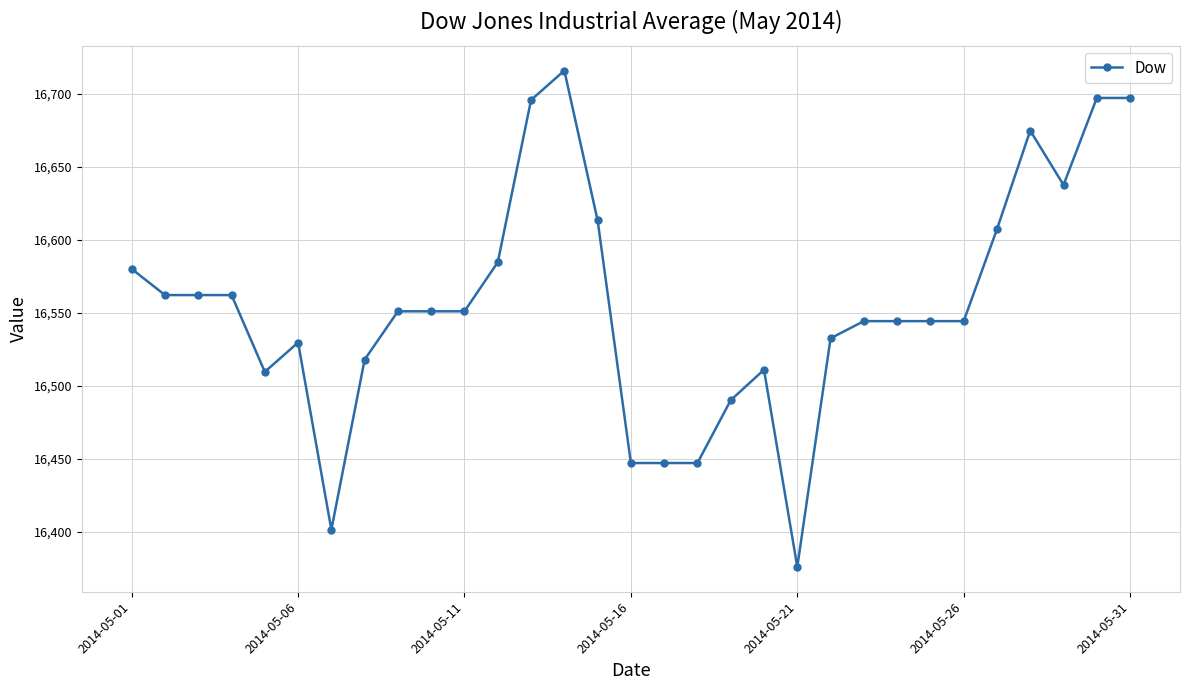

What is the difference between the second highest and second lowest values?

295.7